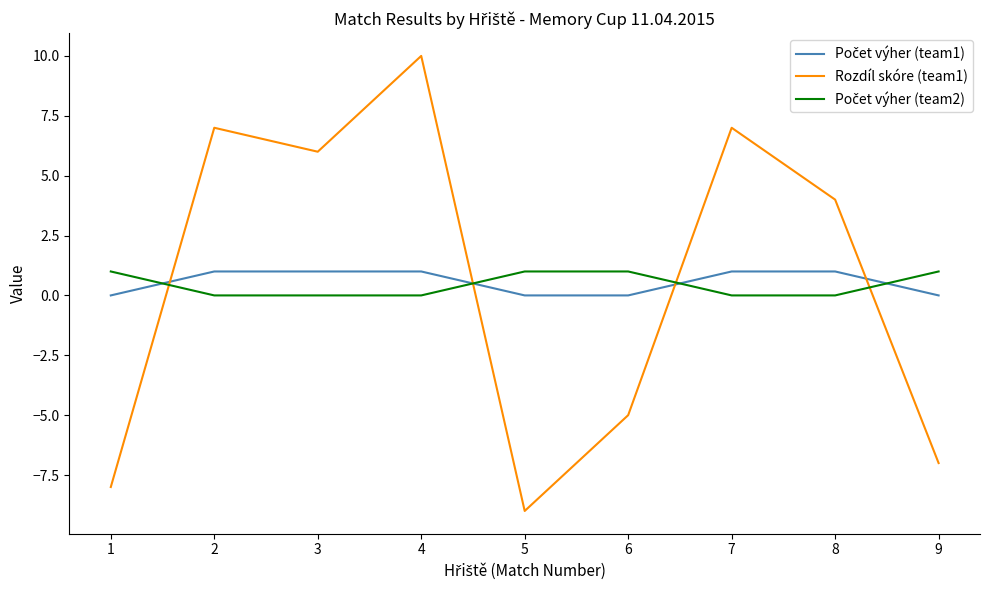

Between 1 and 6, which series saw the biggest shift?

Rozdíl skóre (team1)